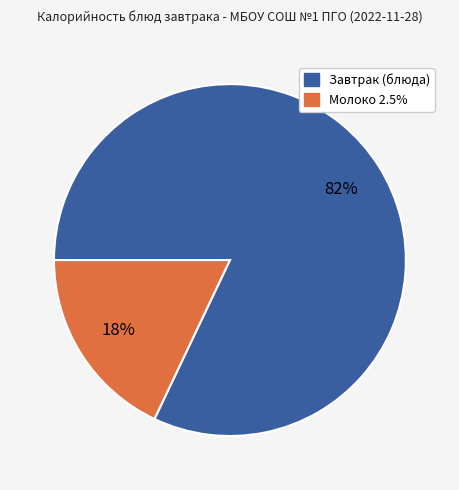

Count the number of slices in the pie.

2